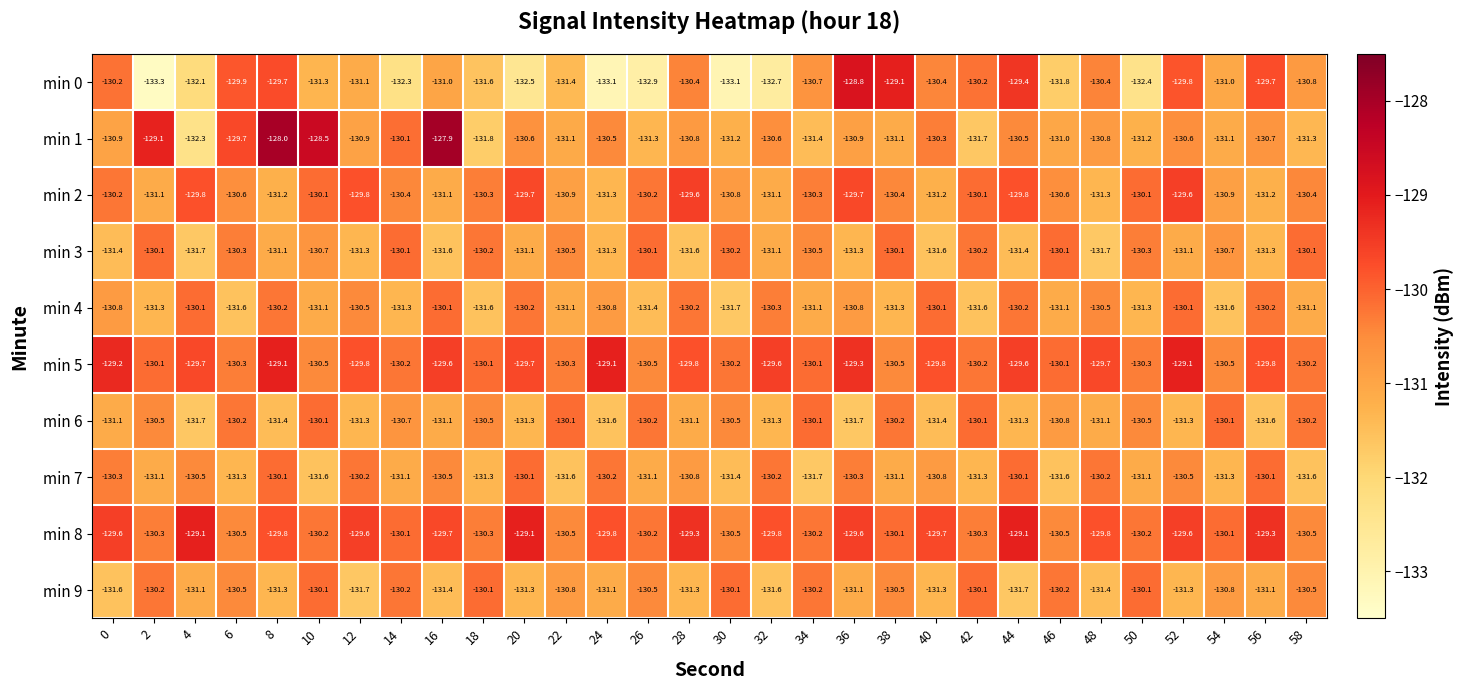

What is the smallest value displayed?

-133.3